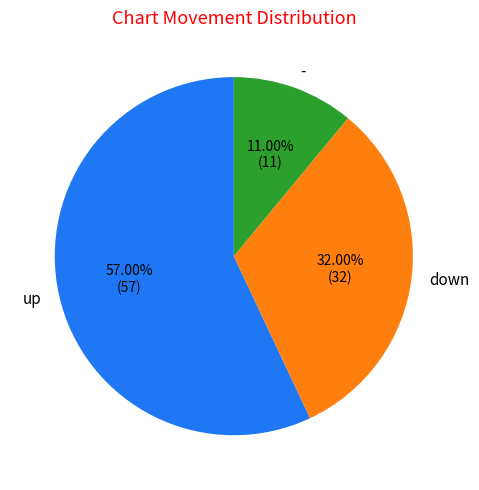

Count the number of slices in the pie.

3